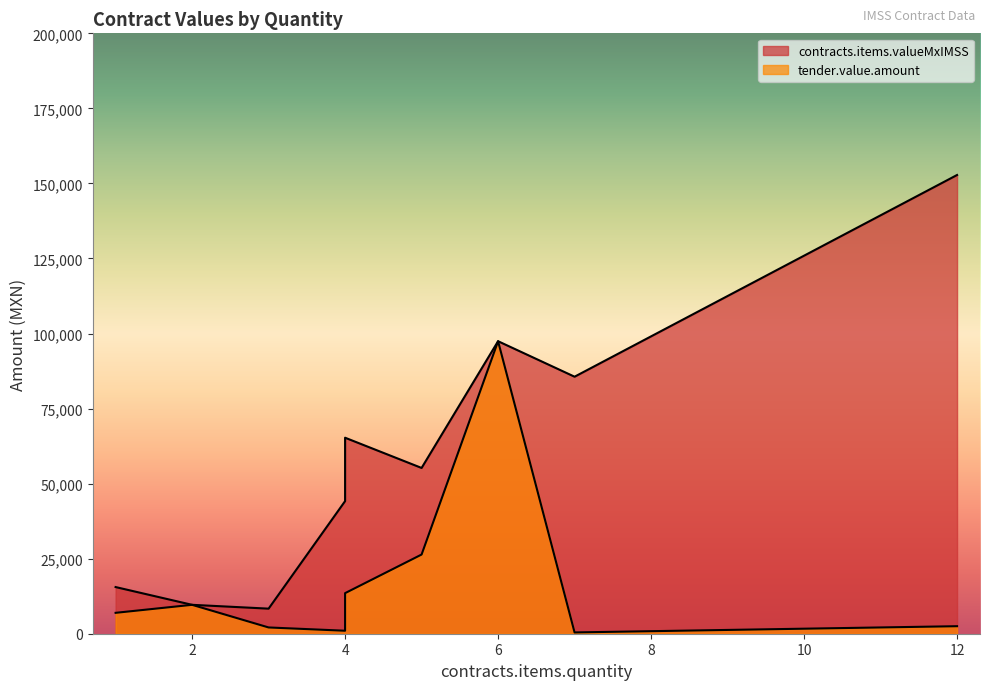

What is the spread (max minus min) of values at 4?

51776.3